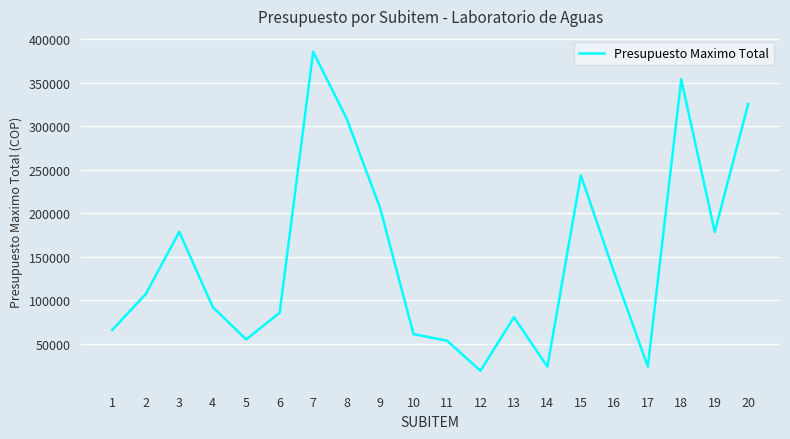

What is the difference between the values at 16 and 6?

45564.2